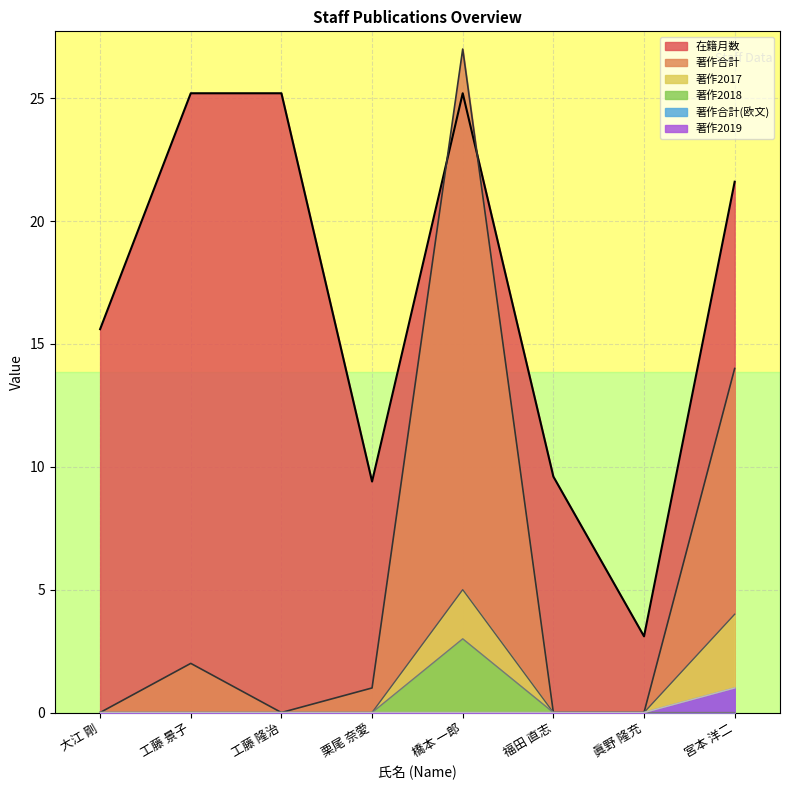

True or false: 在籍月数 and 著作2017 cross at least once.

False